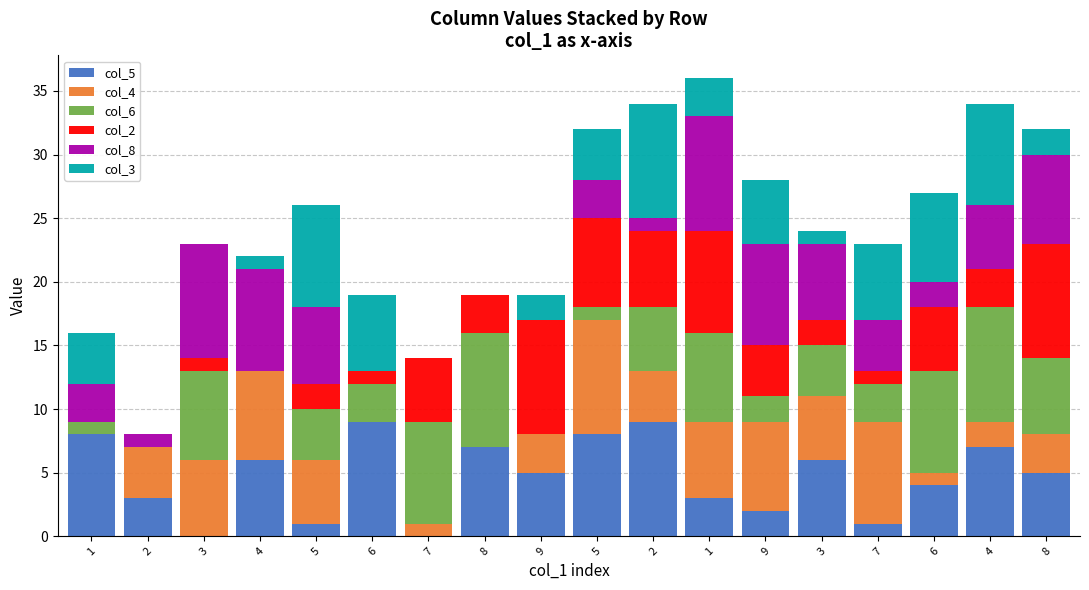

What is the difference between the second highest and second lowest values in the col_6 series?

9